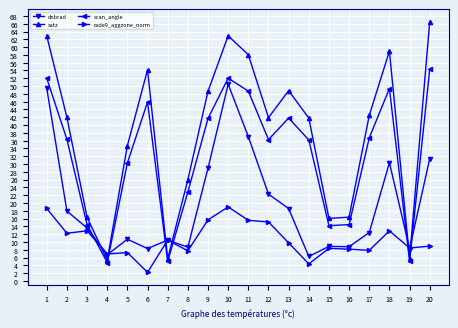

What is the sum of the scan_angle values at 16 and 14?

50.6